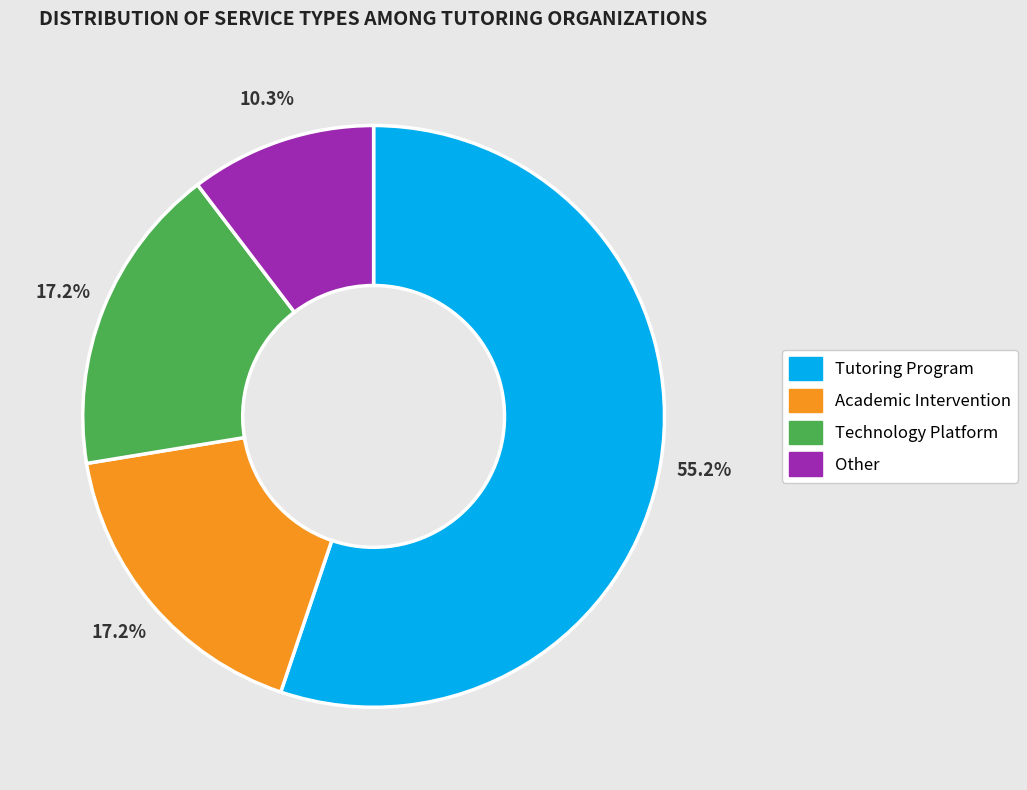

Does Other represent more than half of the total?

No